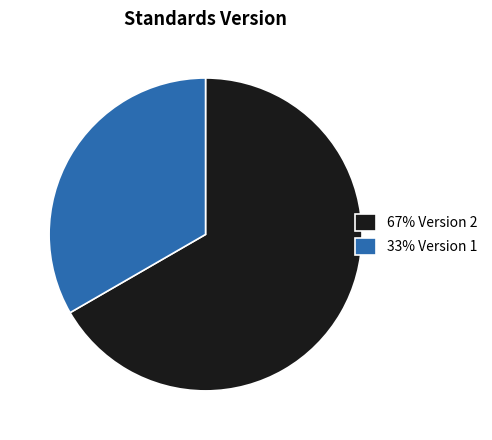

Does any single category account for the majority?

Yes